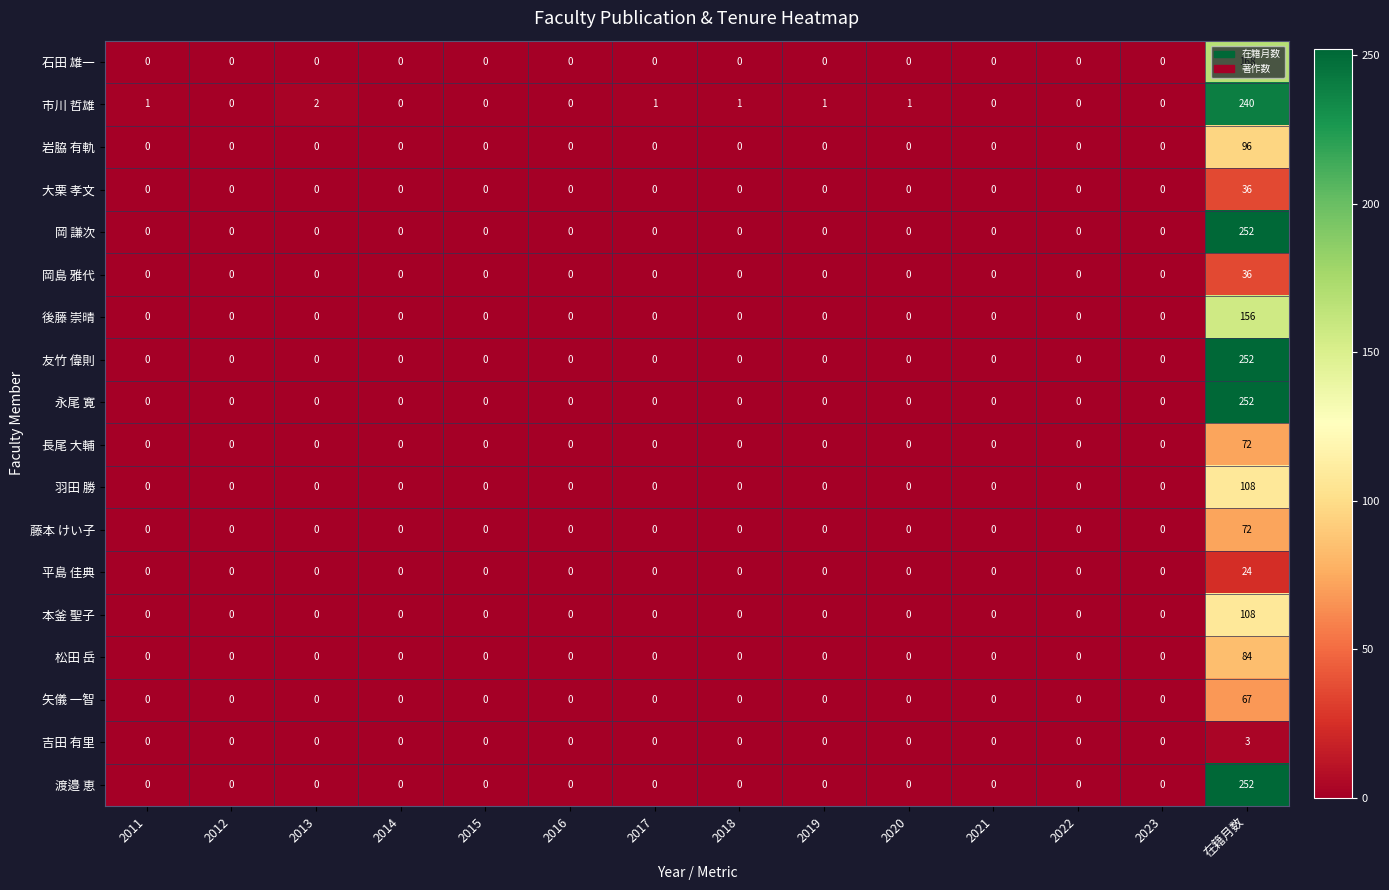

How many values in 羽田 勝 are above zero?

1